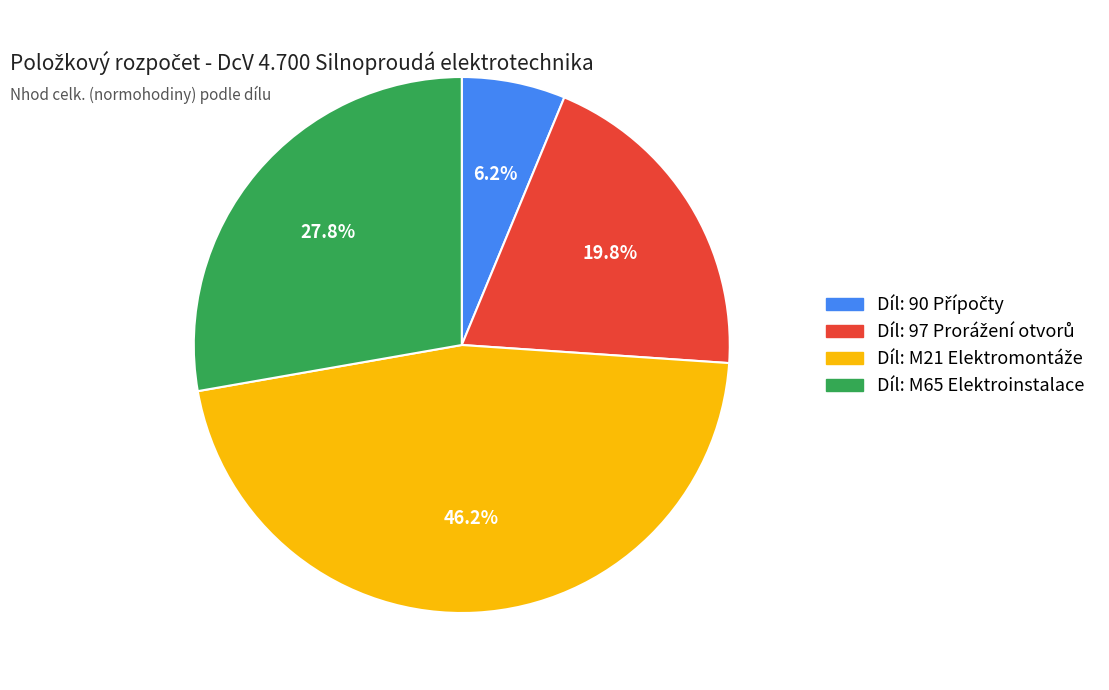

Is there any slice that represents more than half of the pie?

No